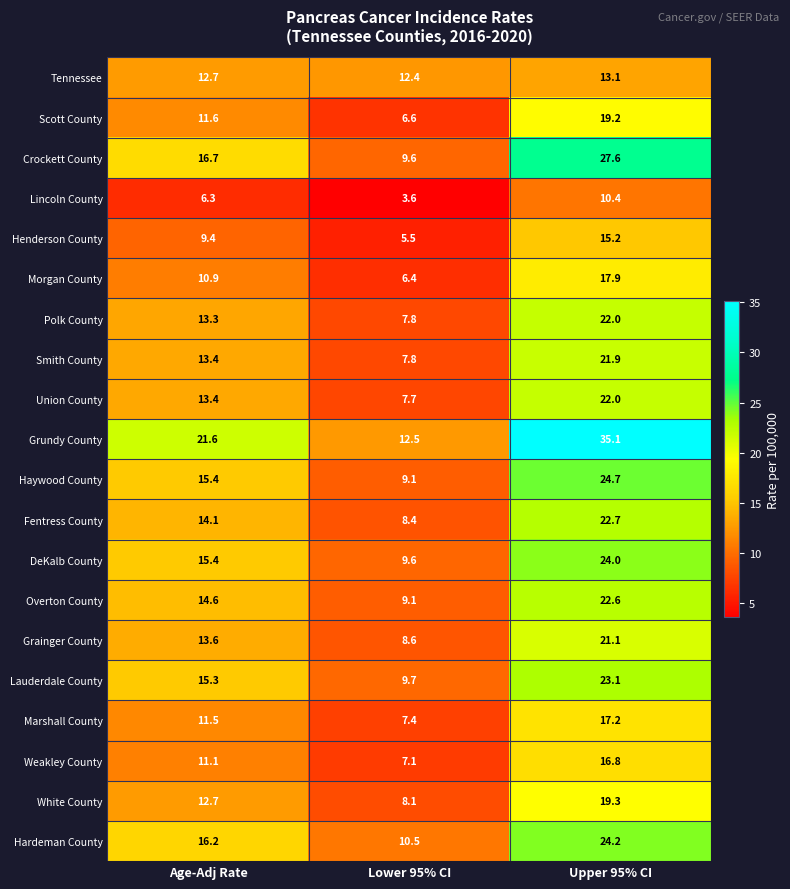

The value of Lauderdale County at Lower 95% CI is 5.0. True or false?

False